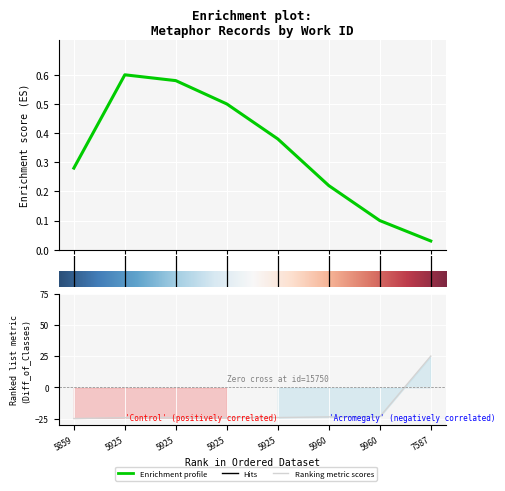

Rank the categories by value from highest to lowest.

7587, 5960, 5960, 5925, 5925, 5925, 5925, 5859